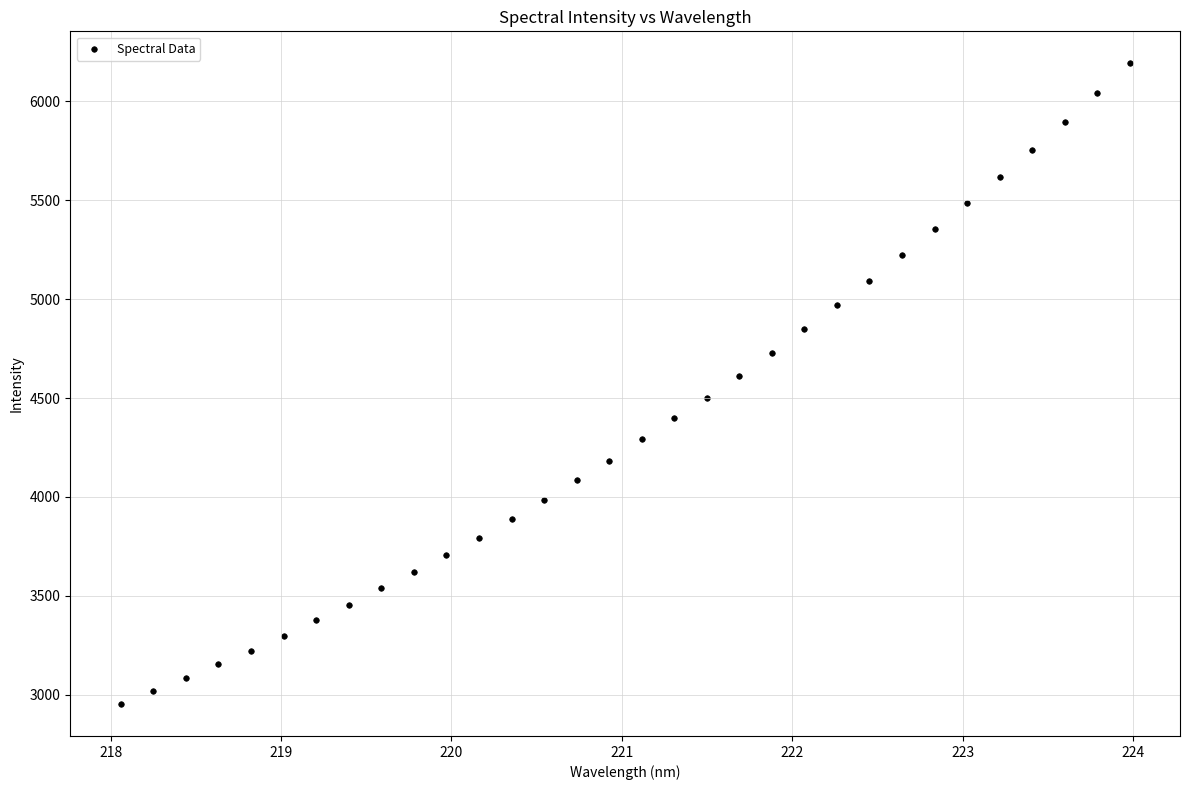

What is the range of Y values (max minus min)?

3238.8